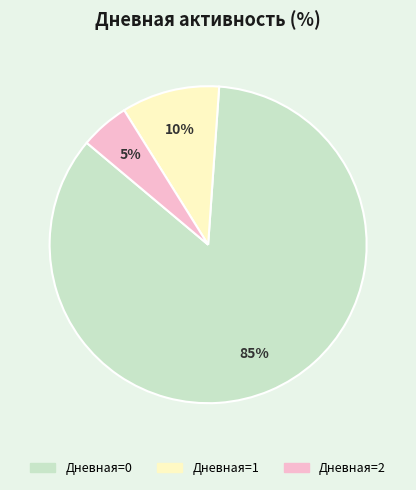

Is there a majority slice in this chart?

Yes